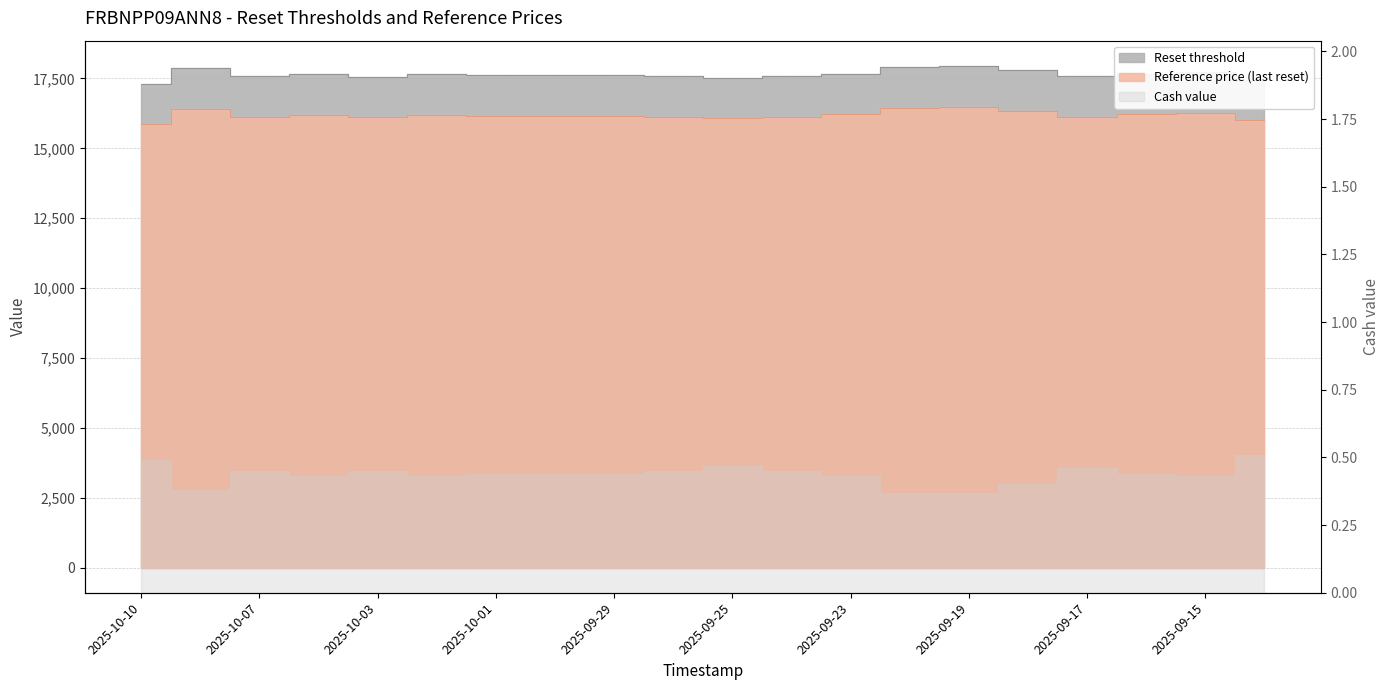

What is the spread (max minus min) of values at 2025-09-29?

1455.5